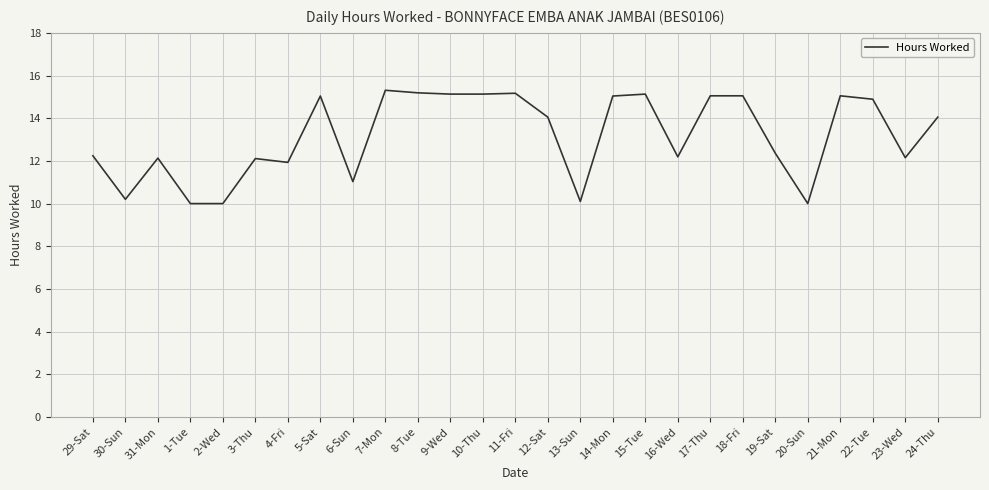

What is the ratio of the value at 5-Sat to the value at 10-Thu?

1.0